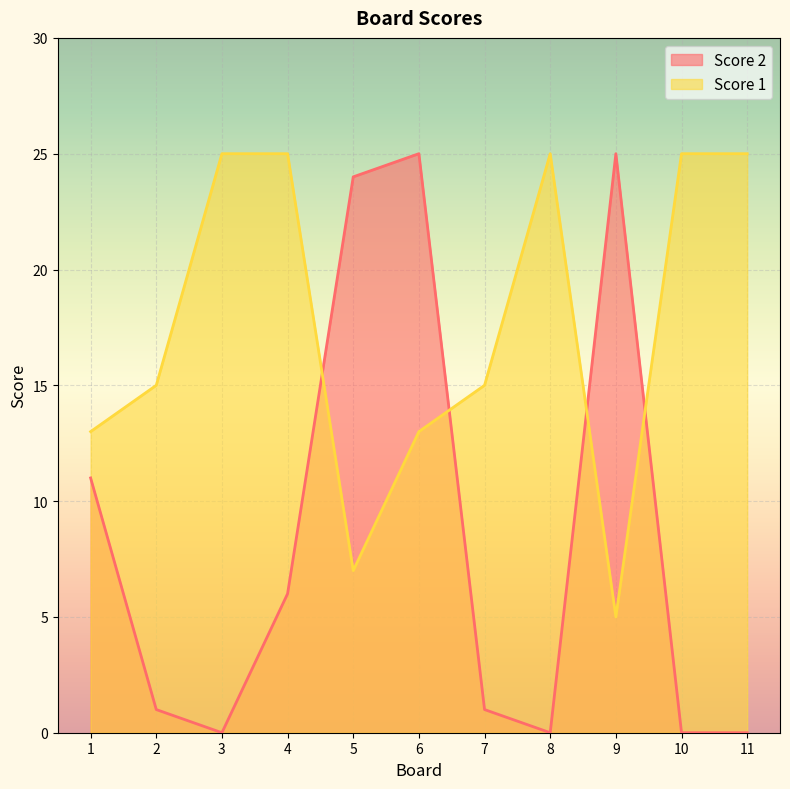

Reading left to right, list all the values displayed in this chart.

Score 2: 1=11	2=1	3=0	4=6	5=24	6=25	7=1	8=0	9=25	10=0	11=0
Score 1: 1=13	2=15	3=25	4=25	5=7	6=13	7=15	8=25	9=5	10=25	11=25